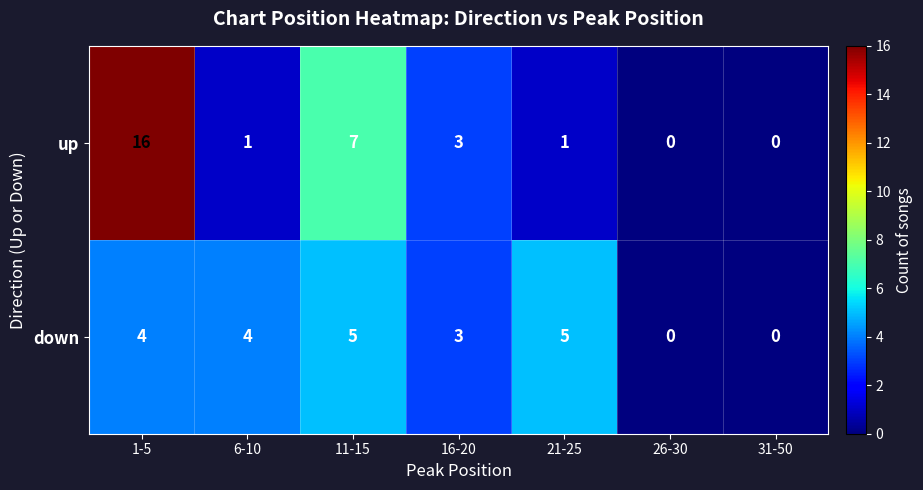

How many data points in up are less than 1?

2